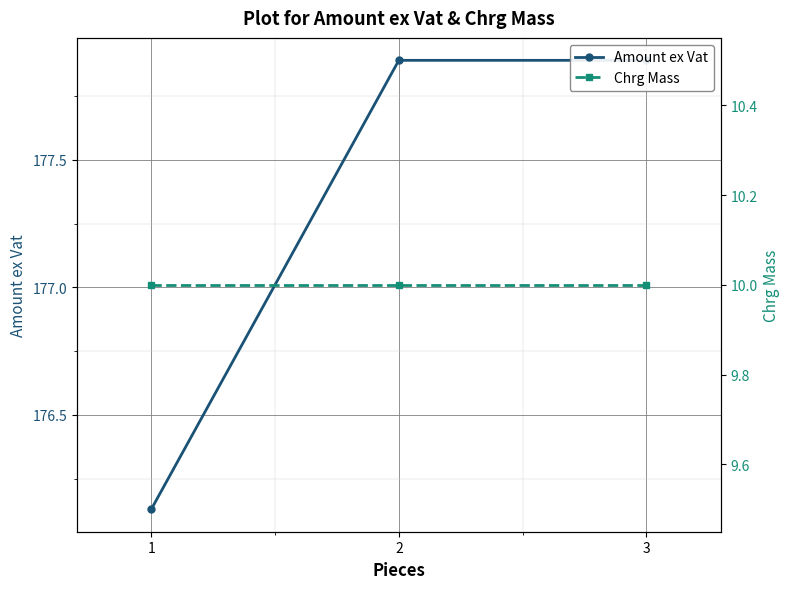

Rank the categories by Chrg Mass value from lowest to highest.

1, 2, 3